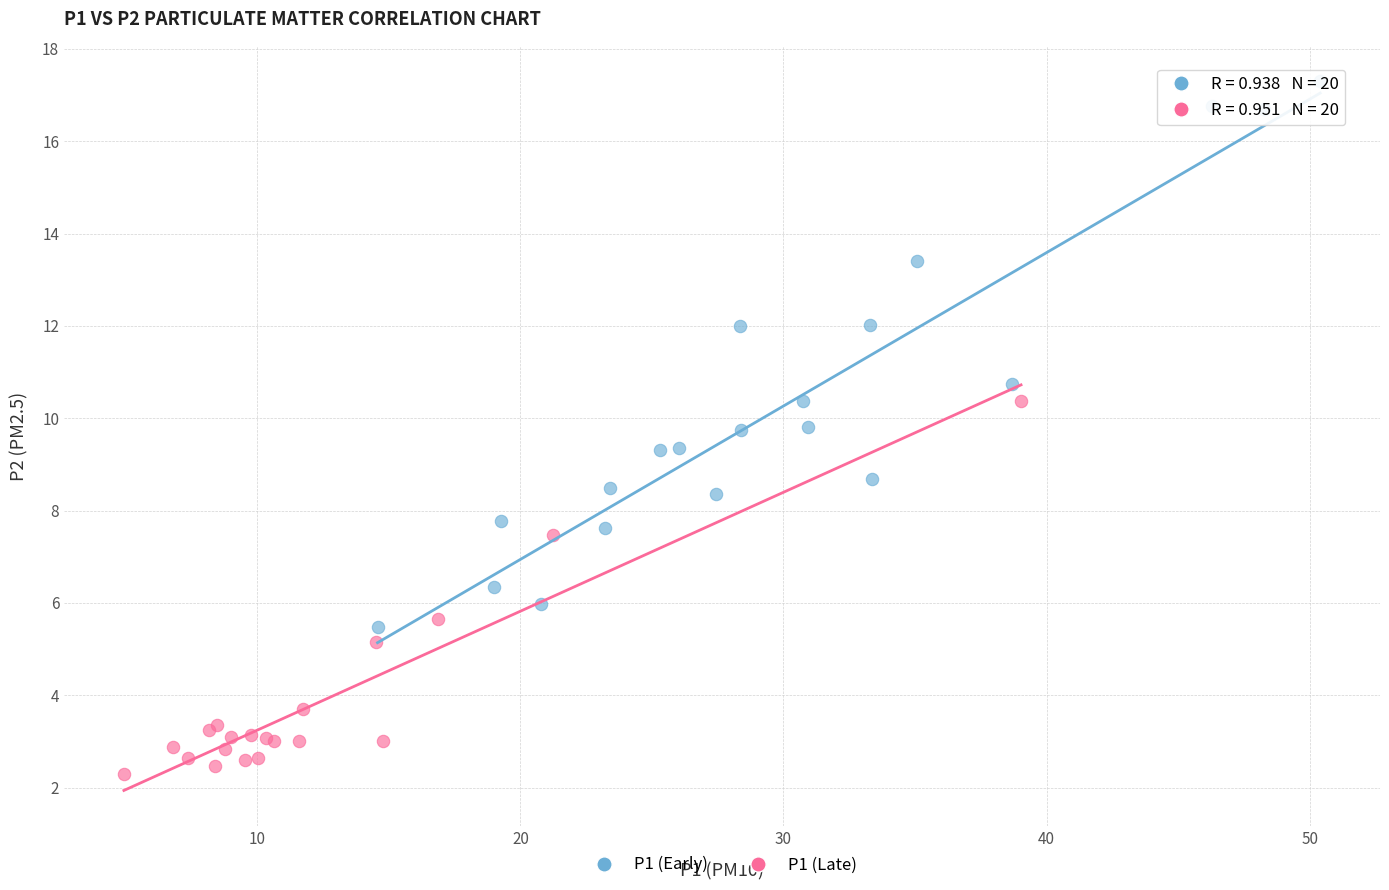

Which series has the widest spread of Y values?

P1 (Early)